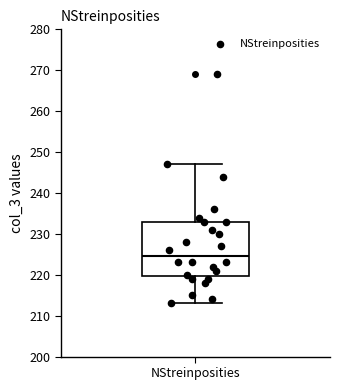

Transcribe this box plot: give where the median line is, the range the box spans, and where the two whiskers end, as read against the y-axis. The values are not printed on the chart, so give them approximately, as read against the axis.

median 225, box 220 to 233, whiskers 213 to 247